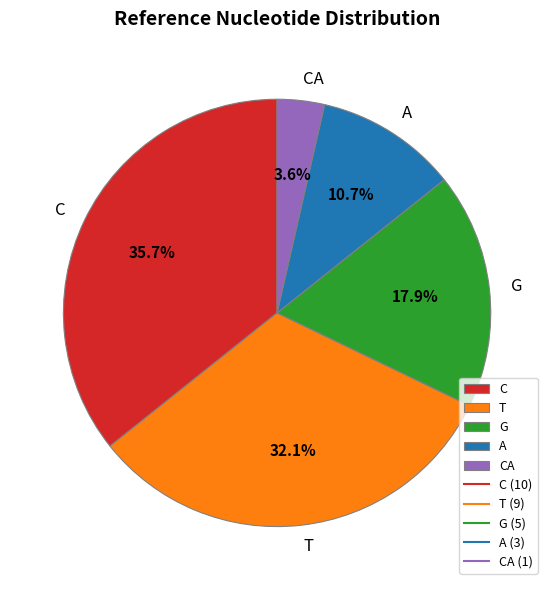

Rank the categories by value from lowest to highest.

CA, A, G, T, C